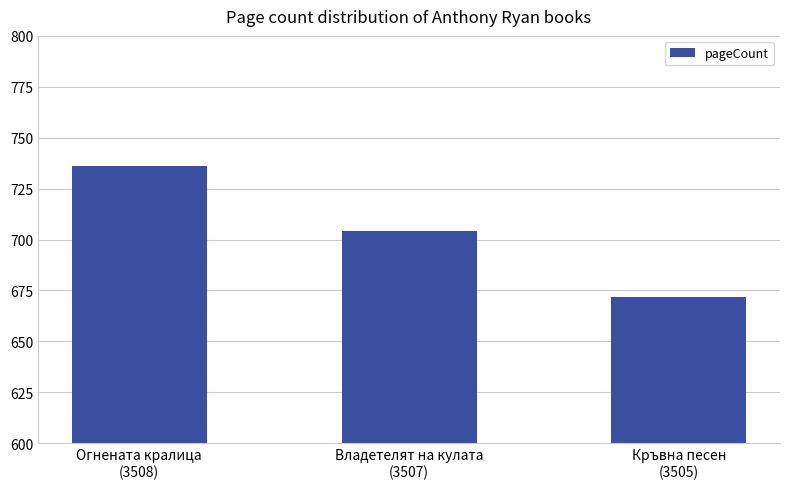

What is the change in value from Огнената кралица
(3508) to Кръвна песен
(3505)?

-64